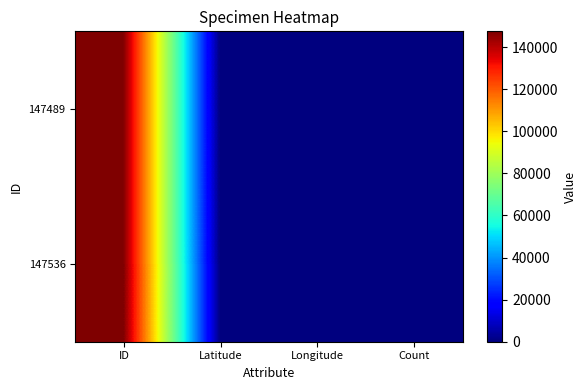

Reading left to right, what are all the values shown in this chart?

147489: ID=147489	Latitude=0	Longitude=0	Count=1
147536: ID=147536	Latitude=0	Longitude=0	Count=1